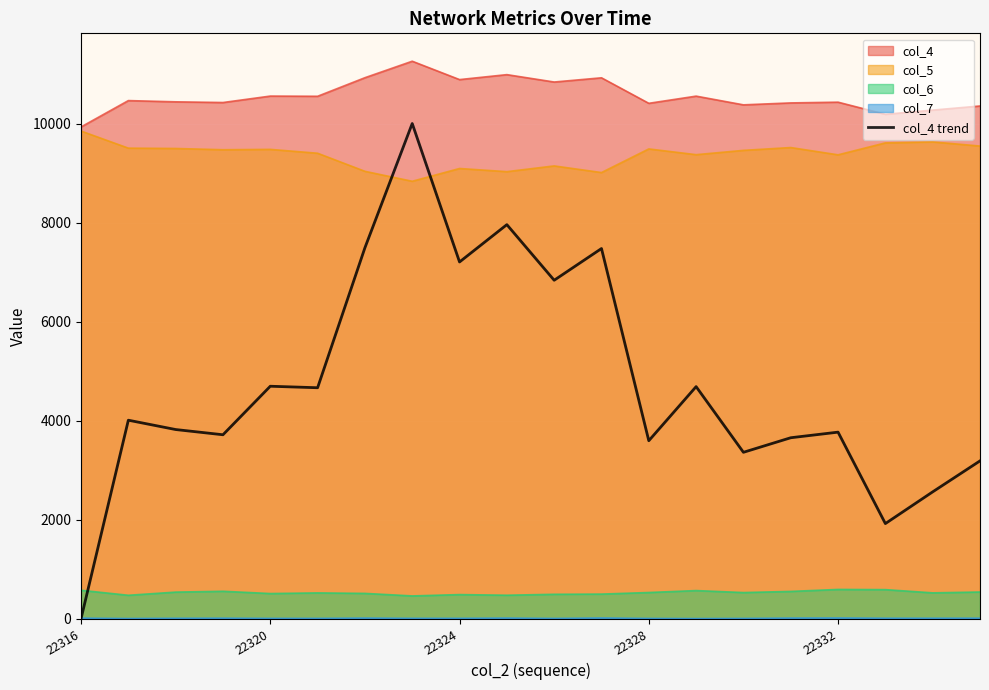

How many series are shown in this chart?

5